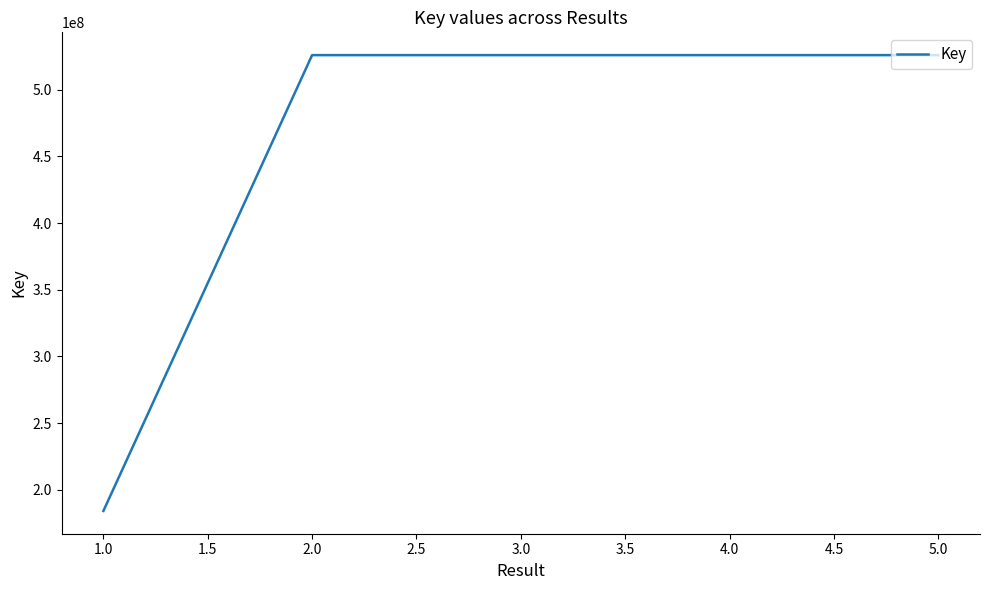

What value does the data have at 3.0, to the nearest 50?

526022650